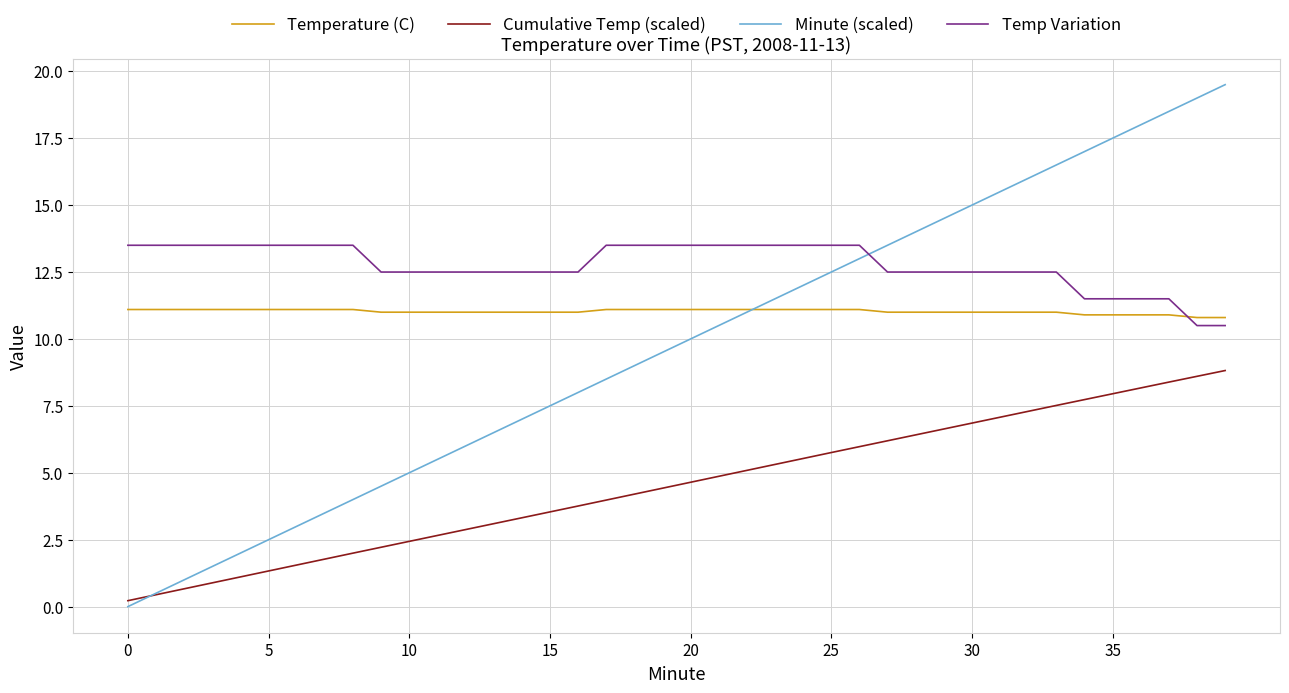

List the series in order of their peak value, lowest first.

Cumulative Temp (scaled), Temperature (C), Temp Variation, Minute (scaled)